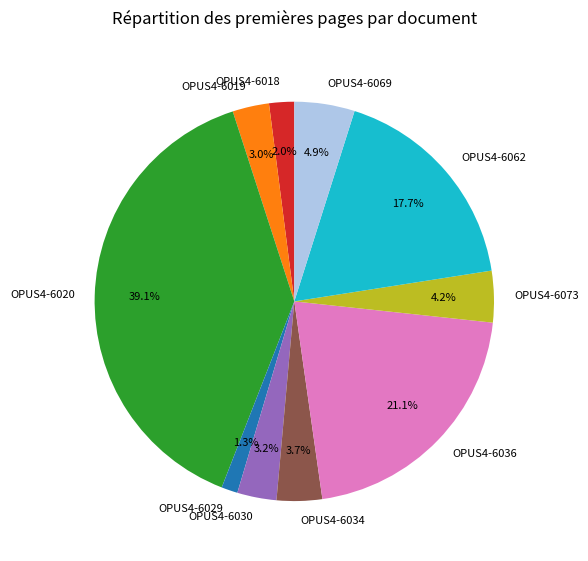

What percentage is NOT represented by OPUS4-6062?

82.3%